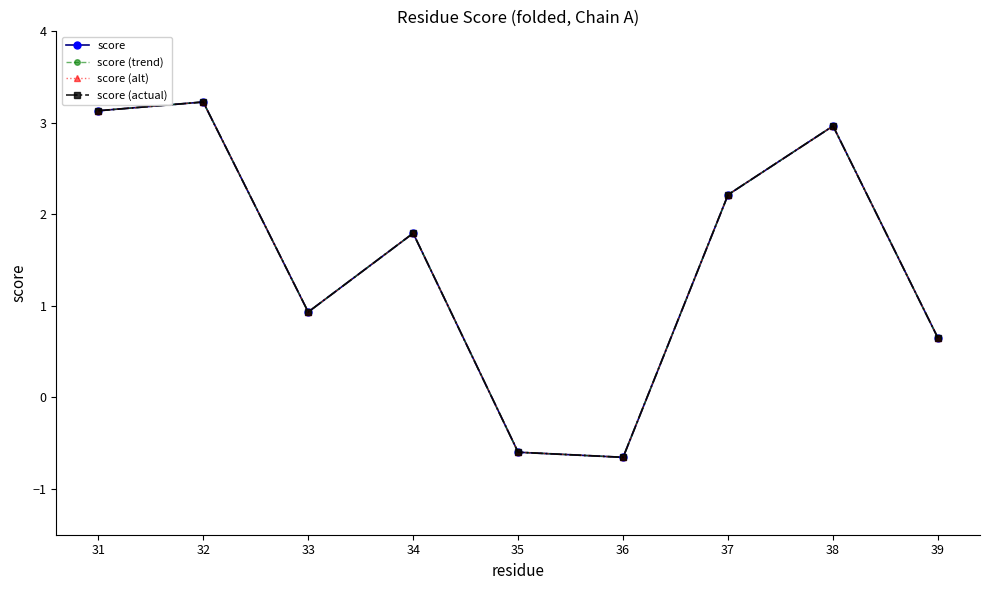

What is the average value of the score (alt) series?

1.5